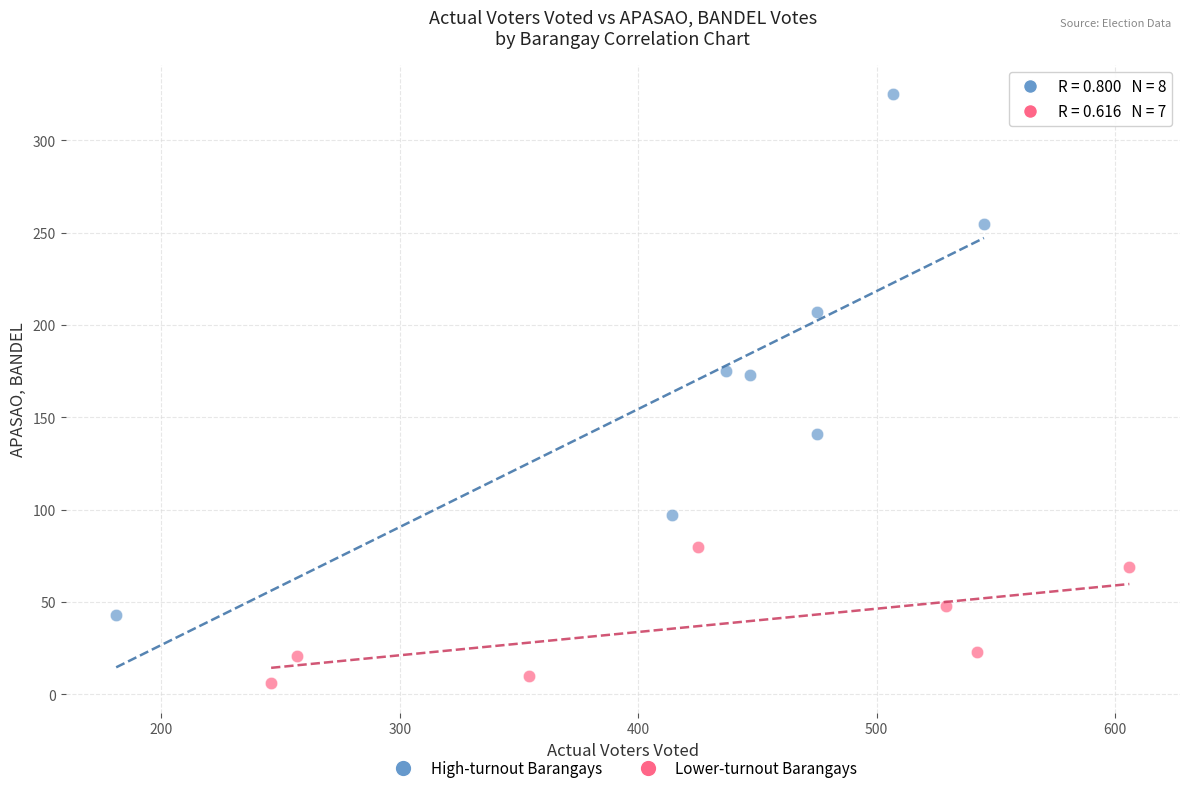

Which series reaches the minimum Y coordinate?

Lower-turnout Barangays